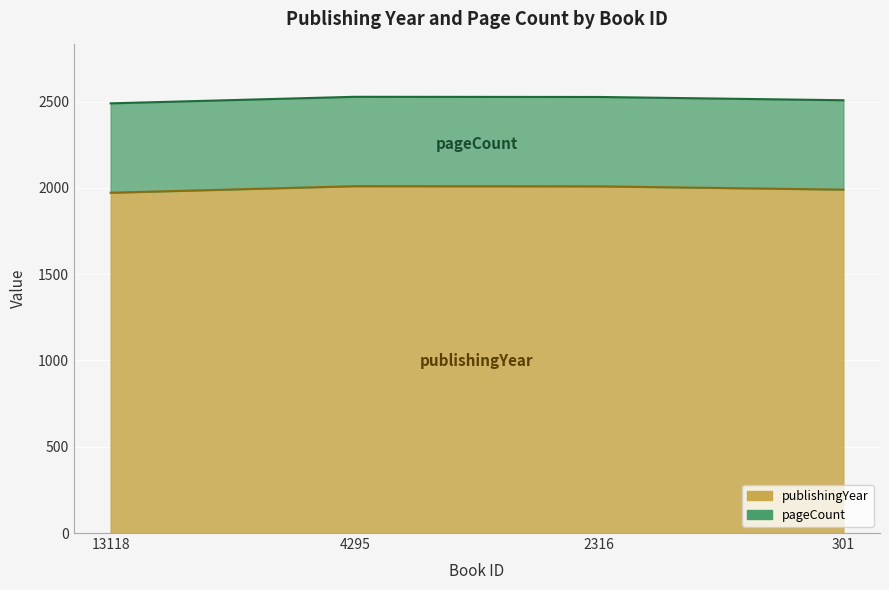

Which has a higher value, 2316 or 13118?

2316